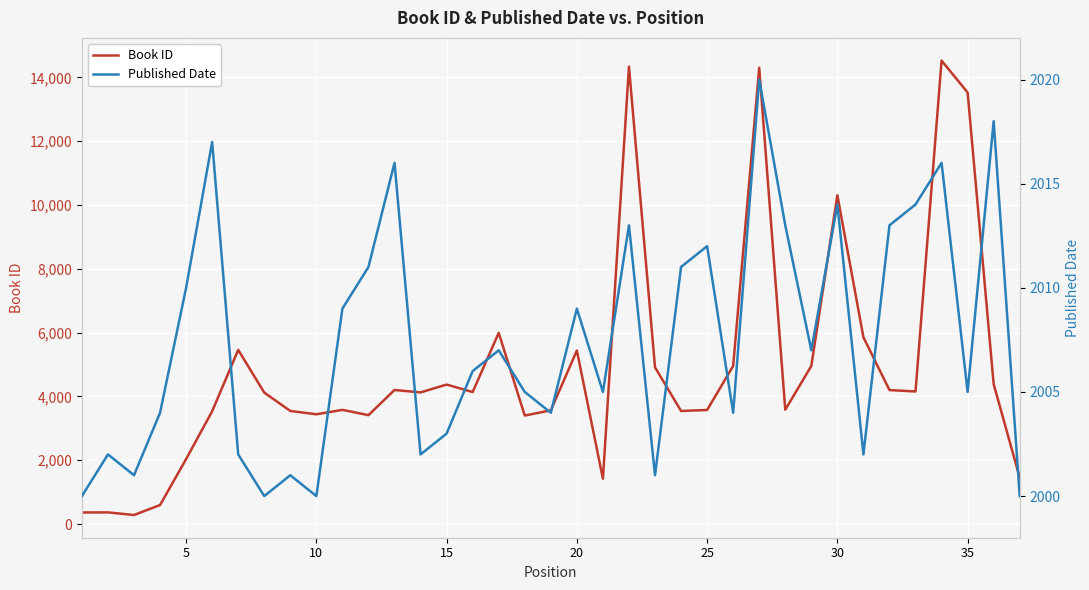

Rank the series by their maximum value, from highest to lowest.

Book ID, Published Date